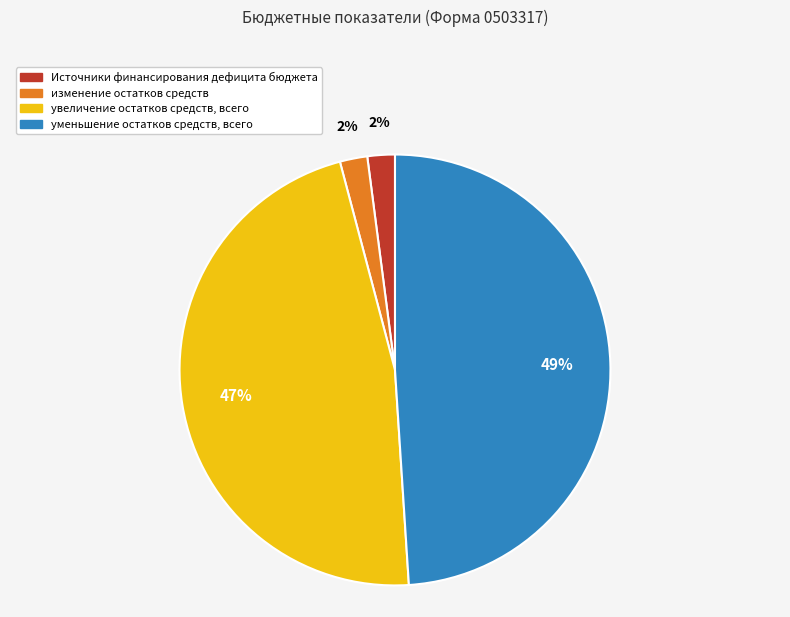

To the nearest percent, what portion does уменьшение остатков средств, всего represent?

49%